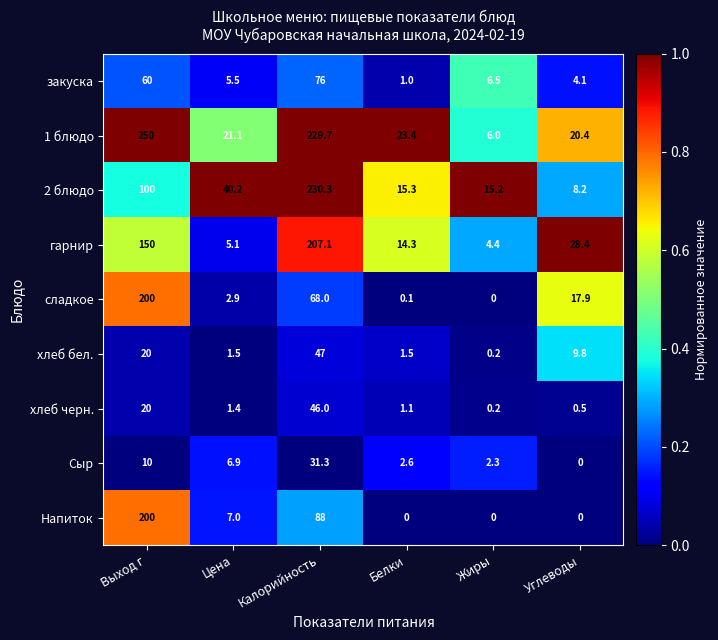

What is the sum of the хлеб бел. values at Калорийность and Выход г?

67.0